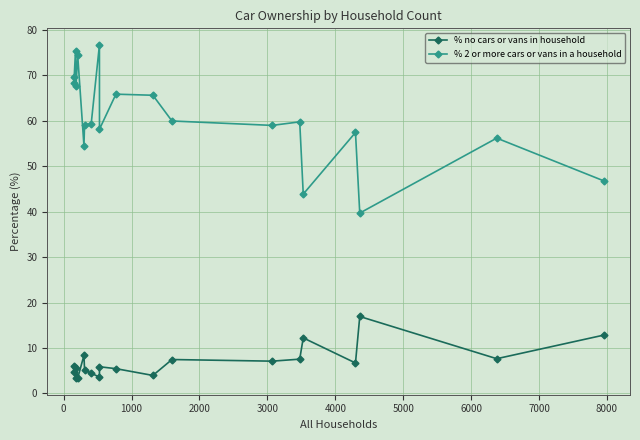

What is the sum of all % no cars or vans in household values?

138.3